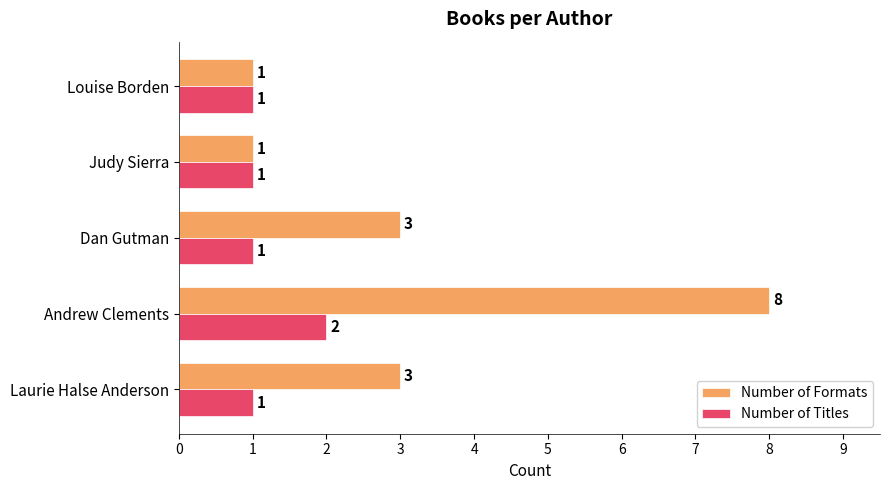

Which series has the largest range (max minus min)?

Number of Formats